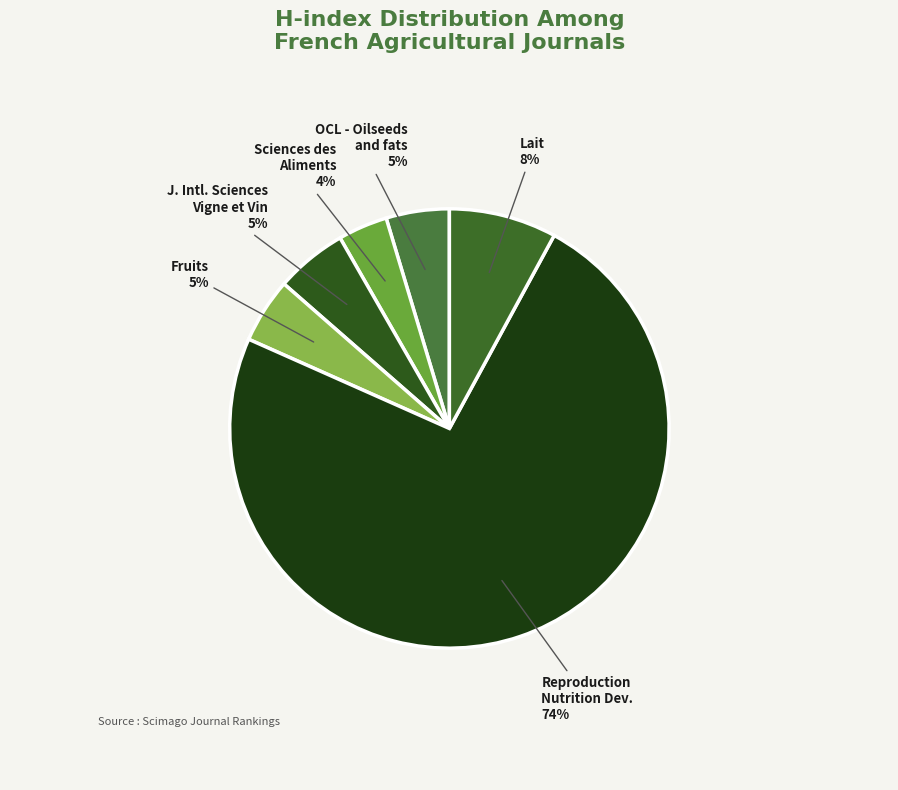

Is the sum of Lait and OCL - Oilseeds and fats greater than half?

No